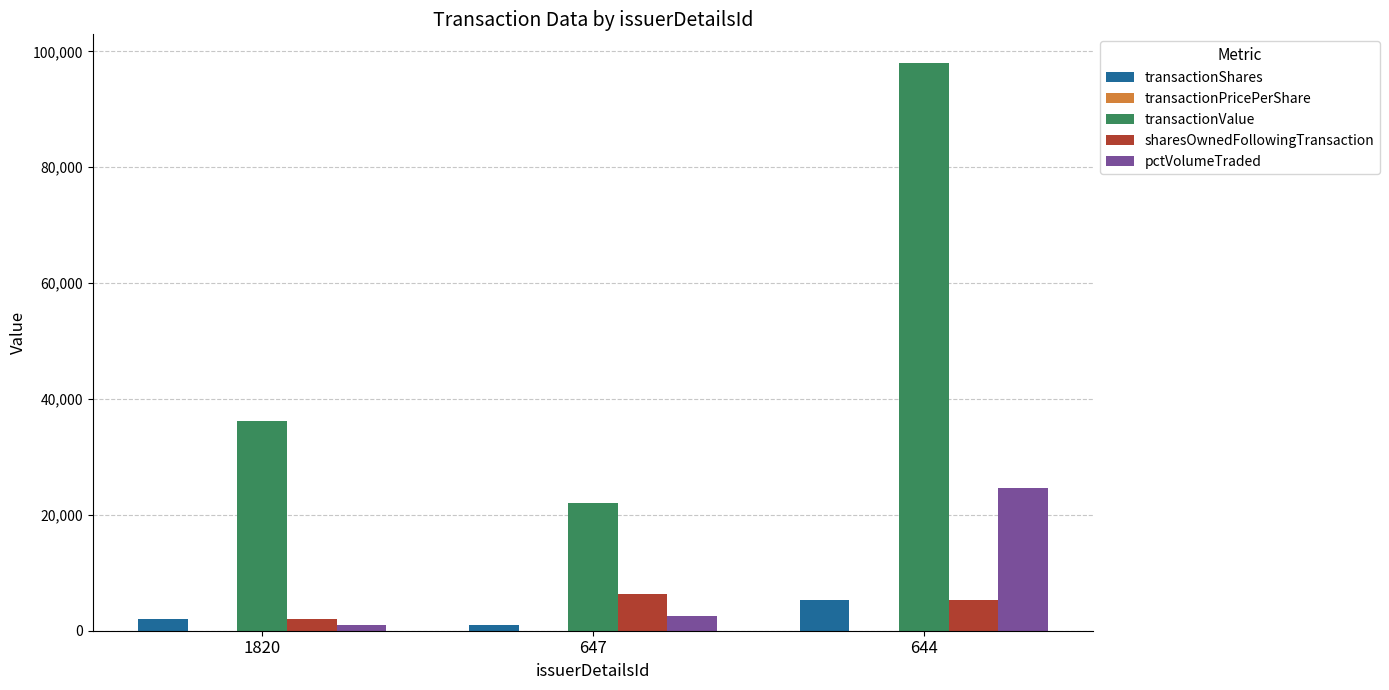

What is the sum of all sharesOwnedFollowingTransaction values?

13600.0